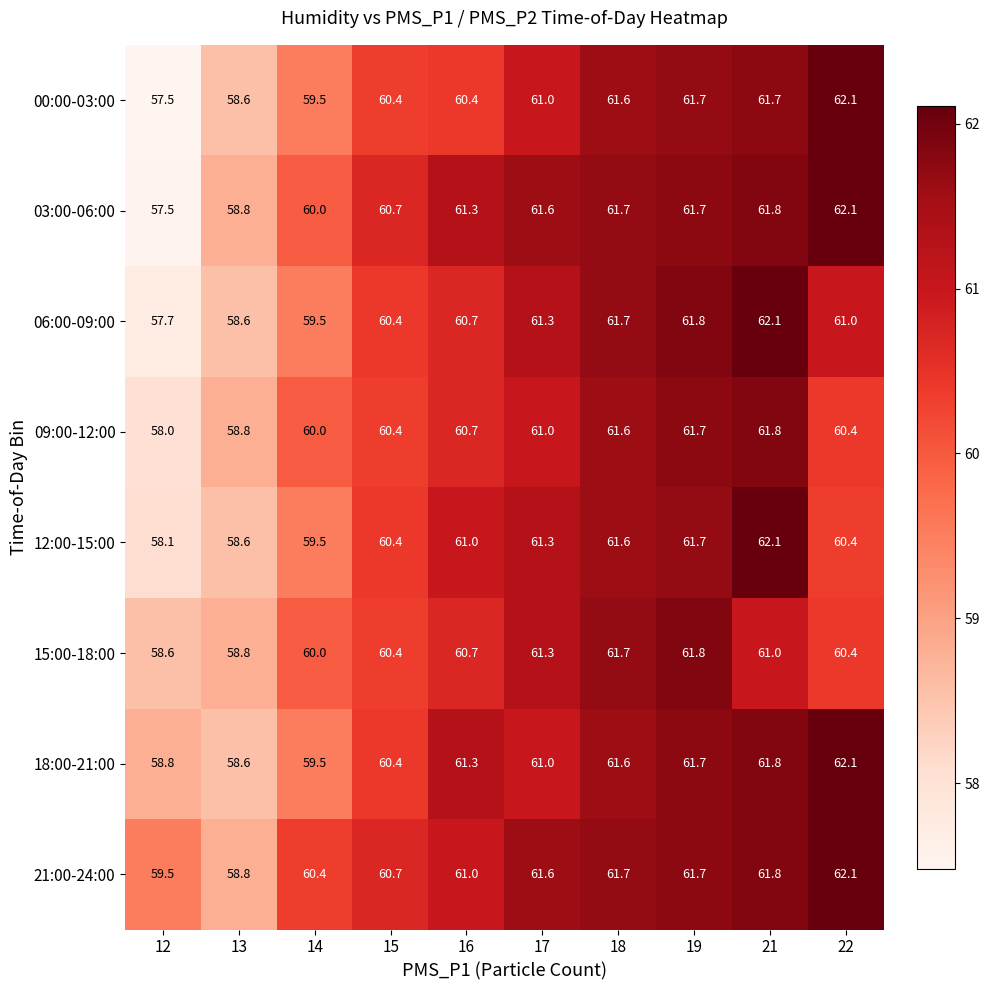

At how many categories does at least one series exceed 59?

9